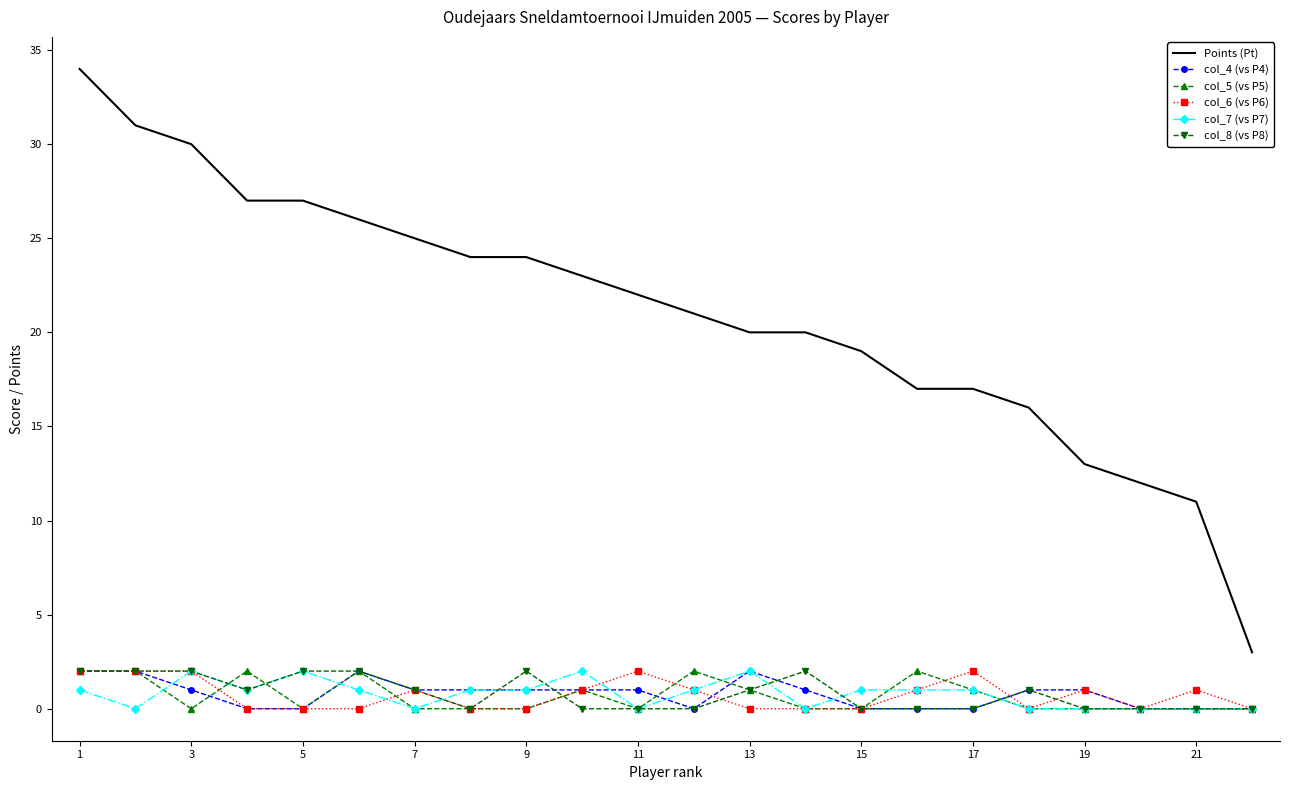

True or false: col_6 (vs P6) and Points (Pt) intersect in this chart.

False